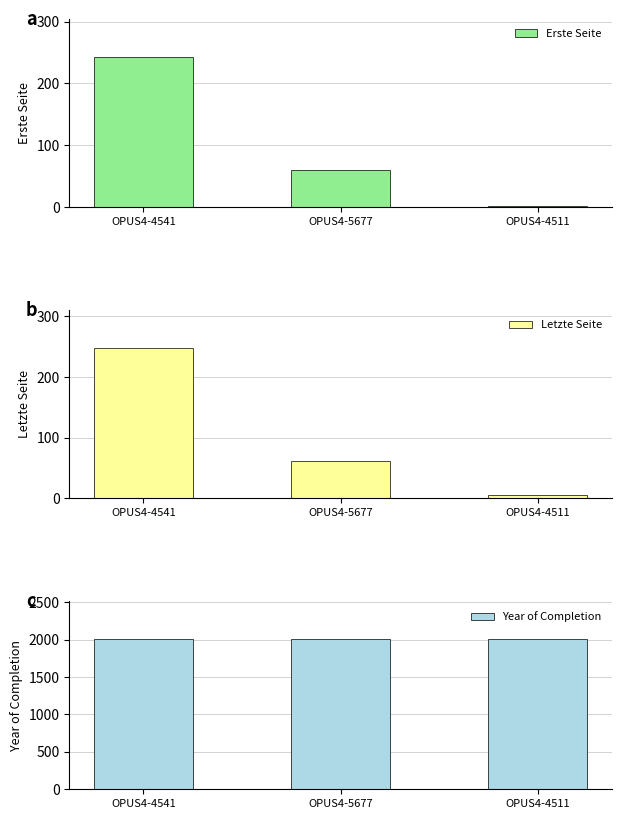

What is the value of the Erste Seite bar at the 1st from the left?

243